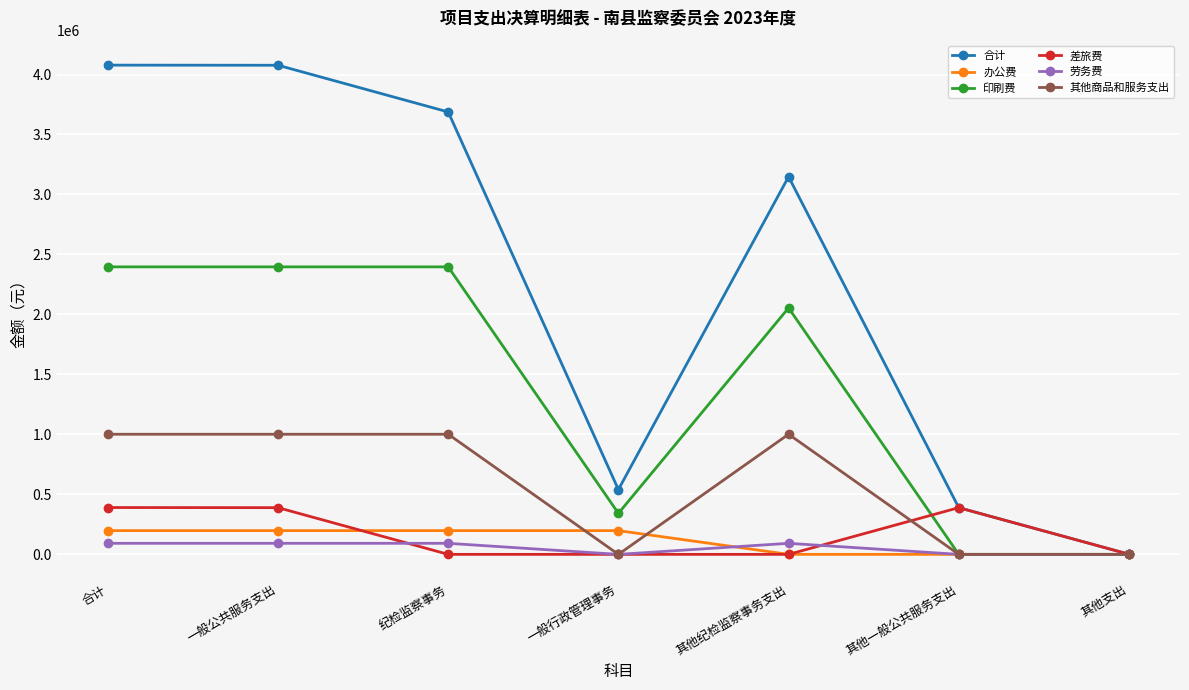

What is the highest value of the 差旅费 series?

390398.7